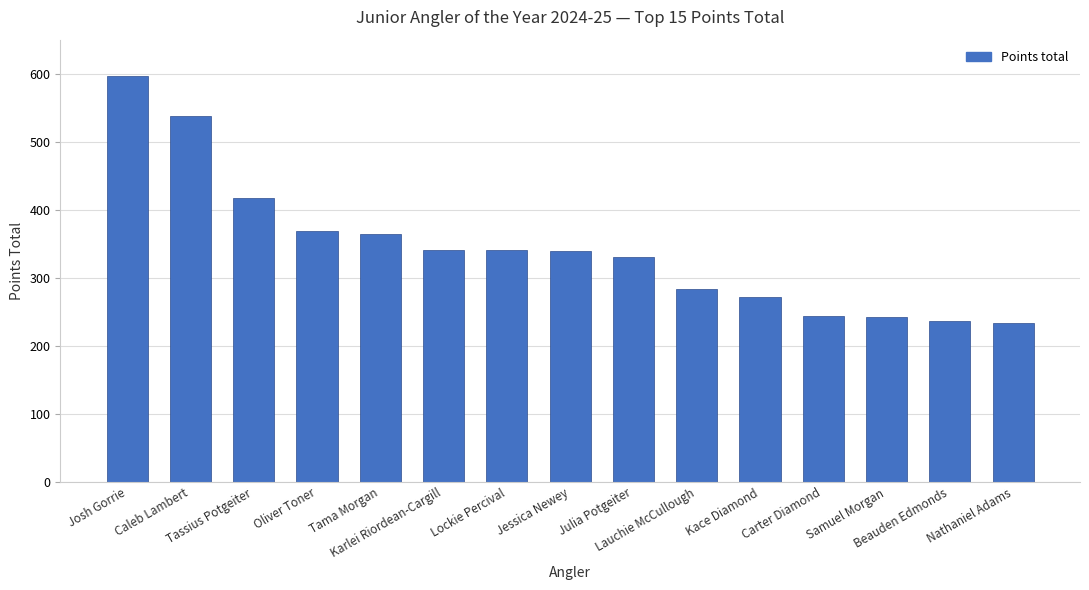

Is it true that the value at Kace Diamond is 58?

False